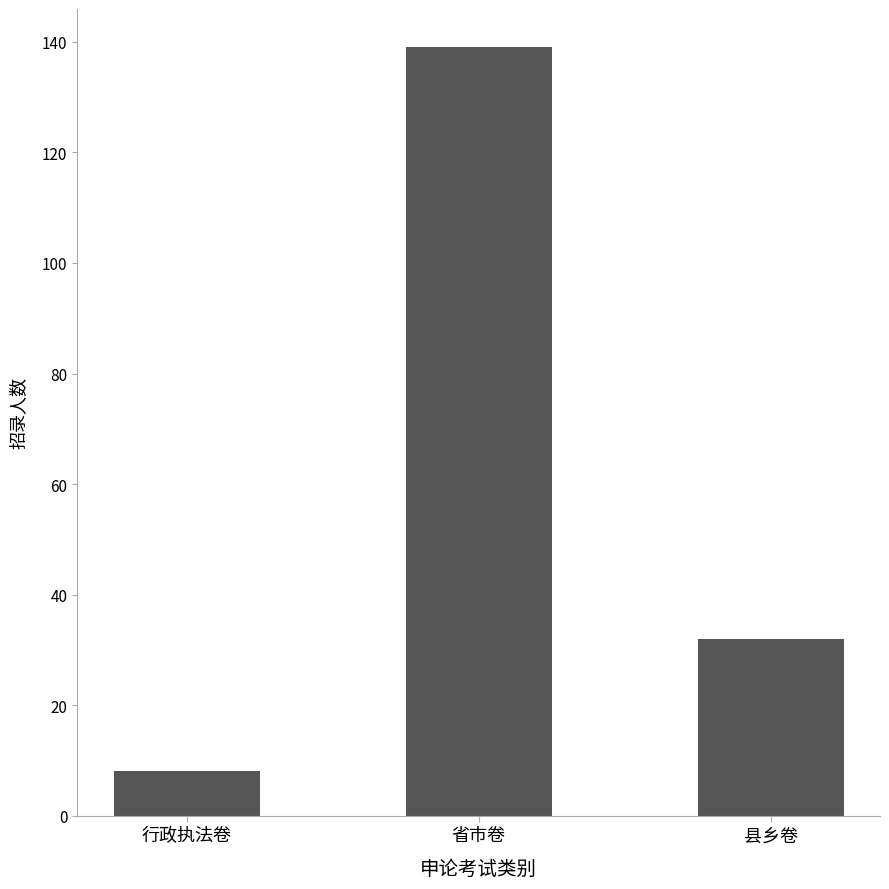

List the labels in order of value, smallest first.

行政执法卷, 县乡卷, 省市卷